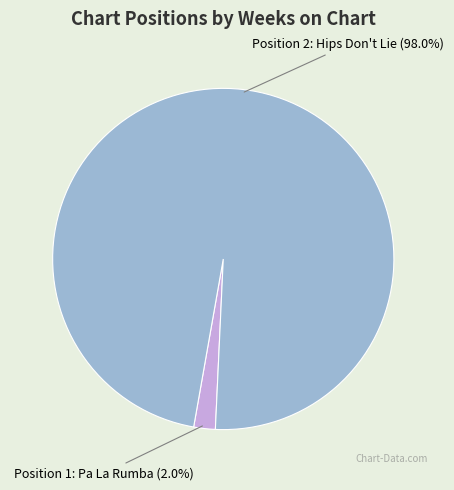

How many segments does this pie chart have?

2